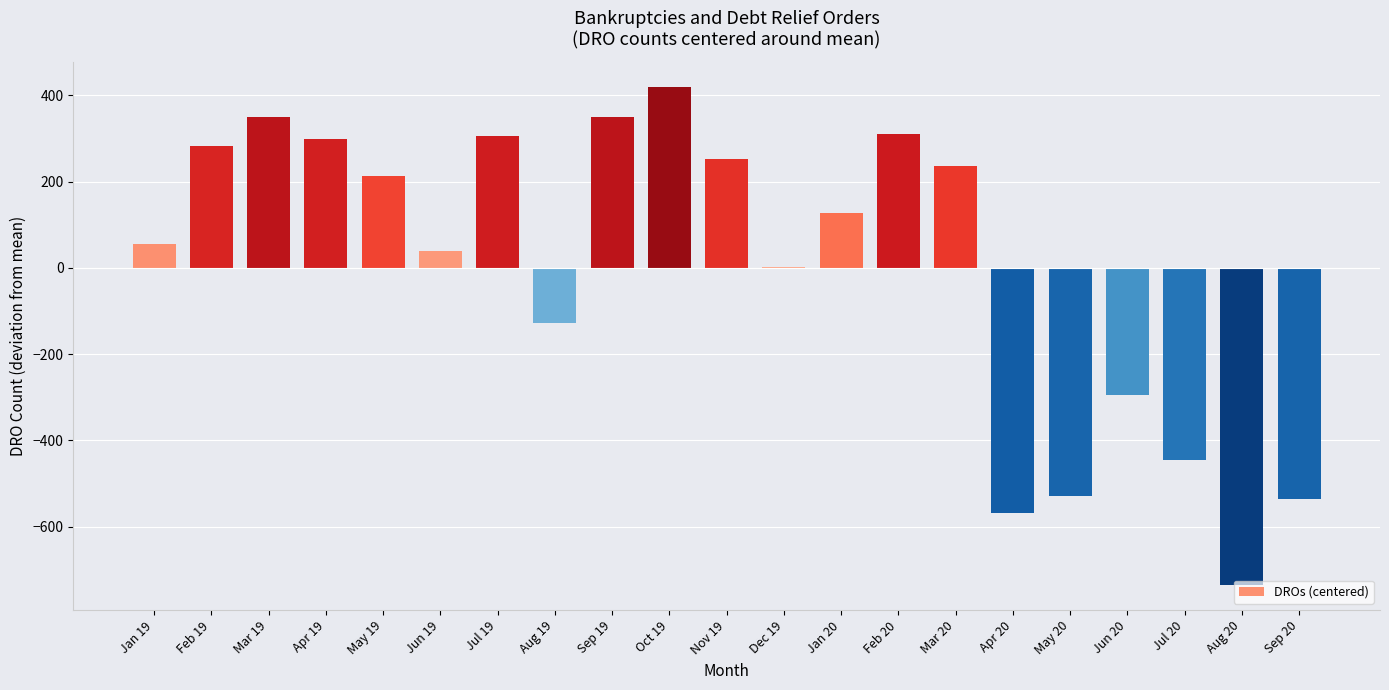

The value at Jan 20 is 126.9. True or false?

True